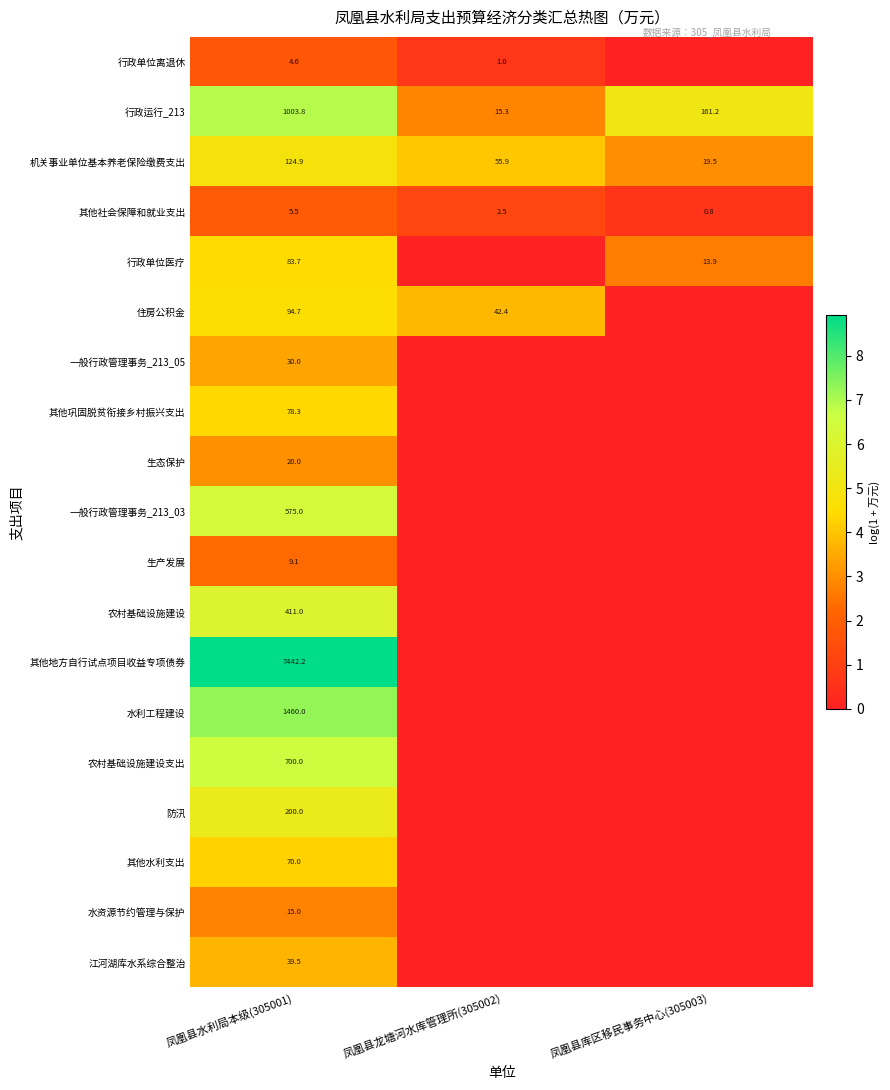

The 住房公积金 series shows 42.6 at 凤凰县水利局本级(305001). True or false?

False